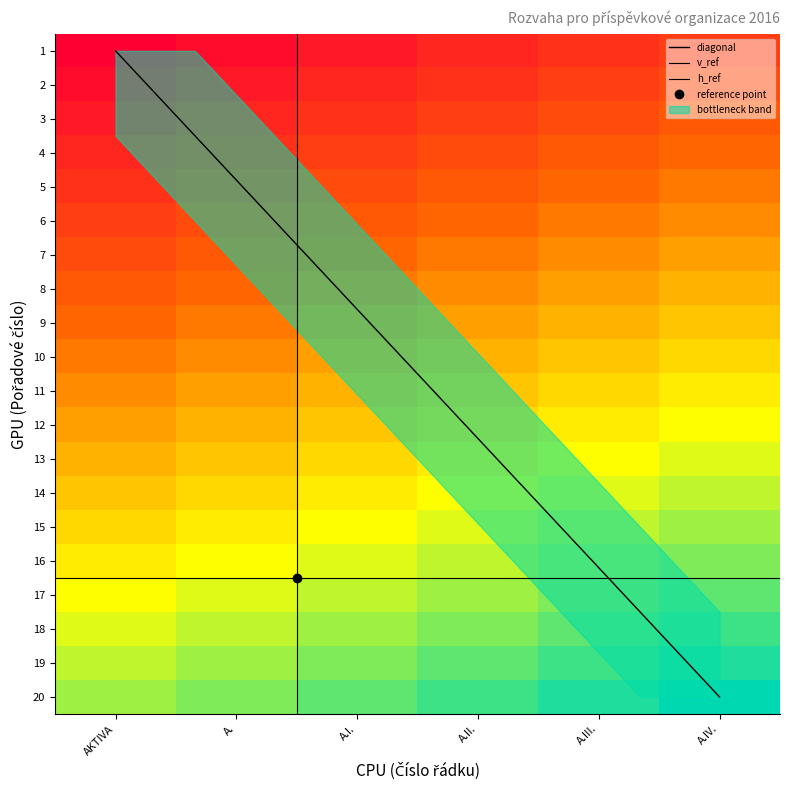

Rank the series at 15 from highest to lowest value.

A.IV., A.III., A.II., A.I., A., AKTIVA